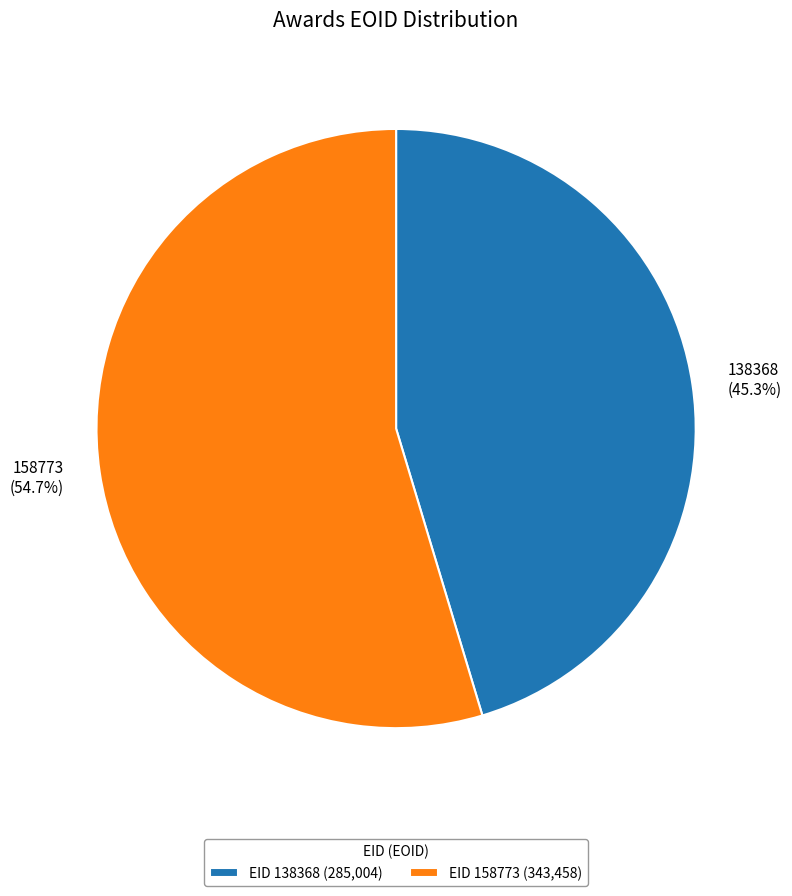

Which has a higher value, 158773 or 138368?

158773